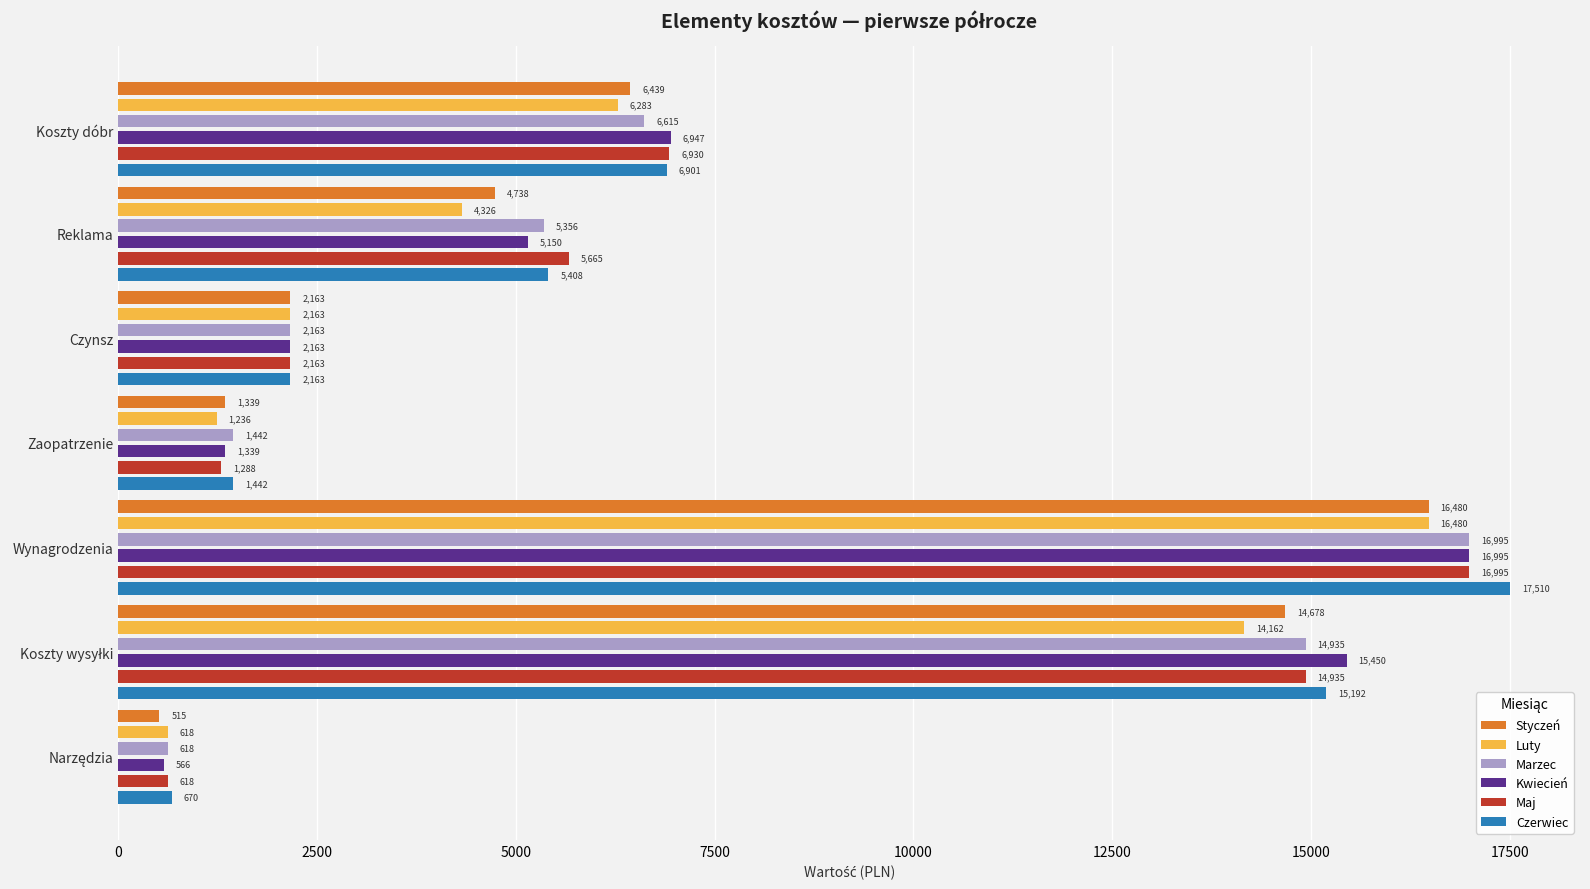

What is the approximate value of Maj at Koszty wysyłki?

14935.0